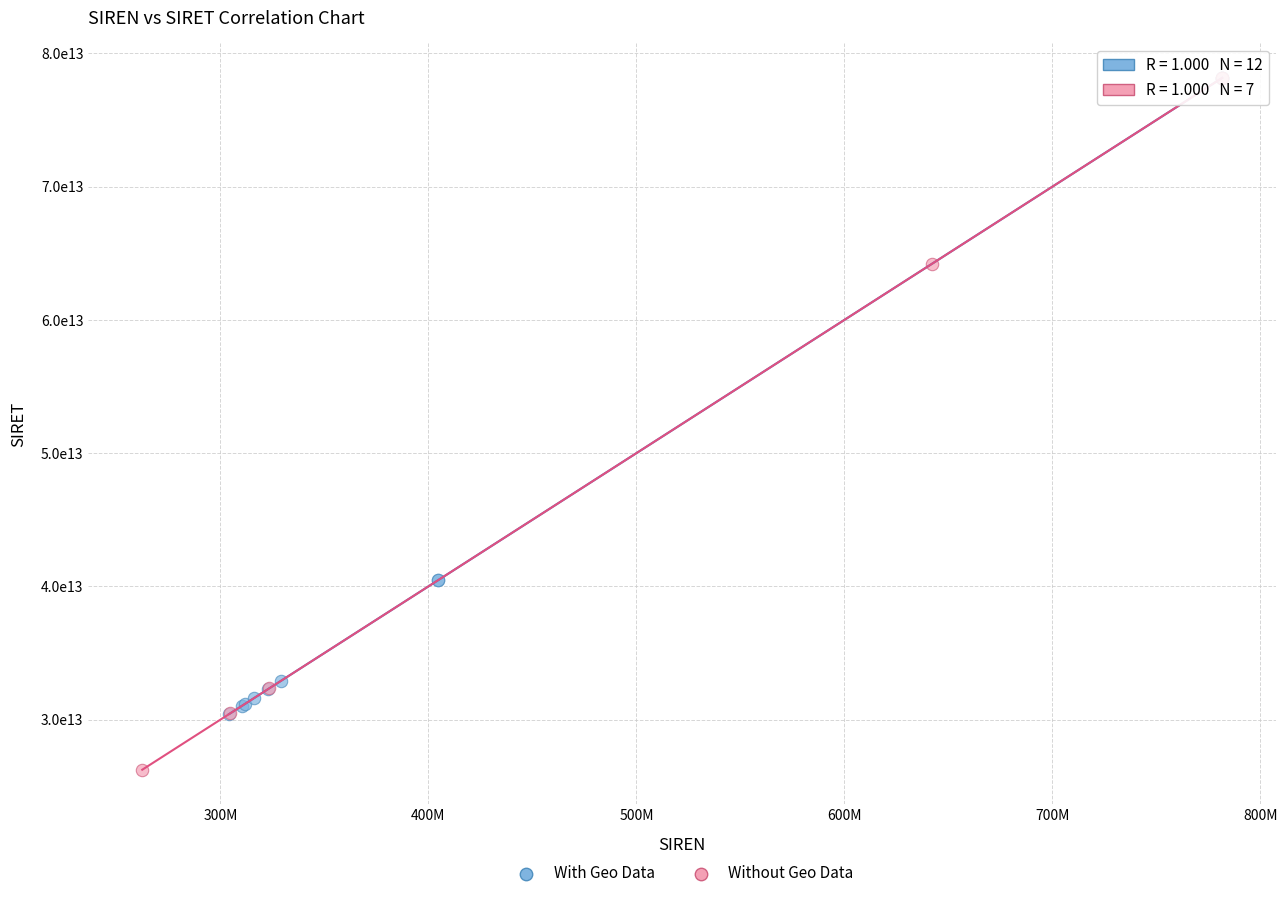

Which series reaches the minimum Y coordinate?

Without Geo Data